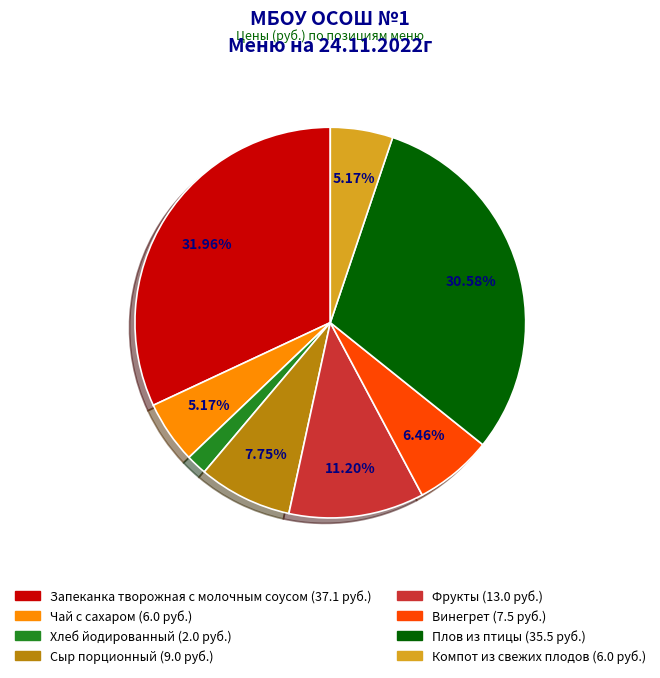

The Плов из птицы slice represents 31% of the pie. True or false?

True